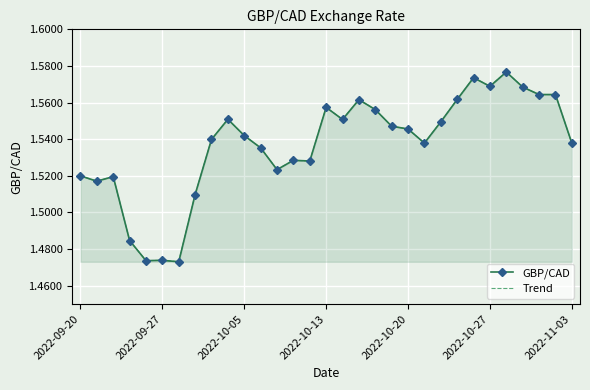

True or false: GBP/CAD and Trend cross at least once.

False